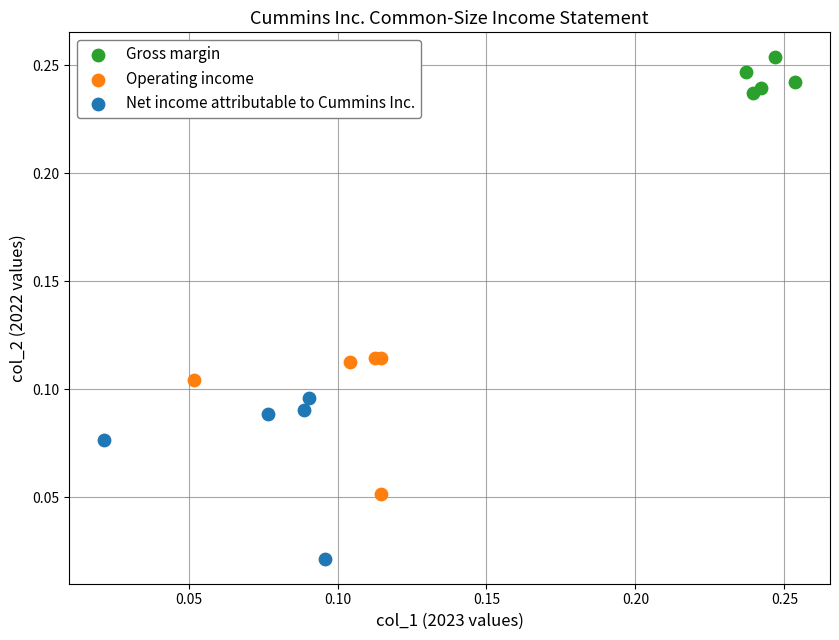

Which series reaches the maximum Y coordinate?

Gross margin